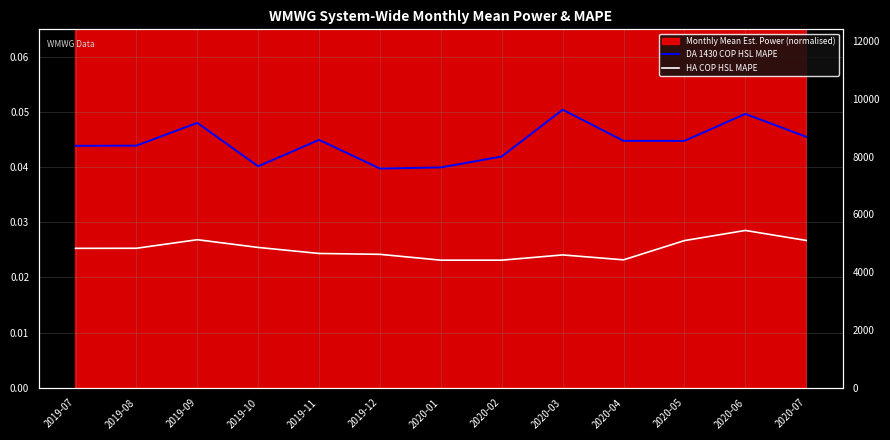

Reading left to right, list all the values displayed in this chart.

DA 1430 COP HSL MAPE: 2019-07=0.0	2019-08=0.0	2019-09=0.0	2019-10=0.0	2019-11=0.0	2019-12=0.0	2020-01=0.0	2020-02=0.0	2020-03=0.1	2020-04=0.0	2020-05=0.0	2020-06=0.0	2020-07=0.0
HA COP HSL MAPE: 2019-07=0.0	2019-08=0.0	2019-09=0.0	2019-10=0.0	2019-11=0.0	2019-12=0.0	2020-01=0.0	2020-02=0.0	2020-03=0.0	2020-04=0.0	2020-05=0.0	2020-06=0.0	2020-07=0.0